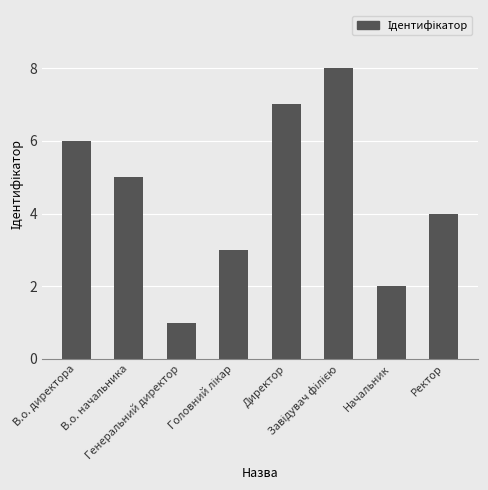

The value at В.о. начальника is 5. True or false?

True